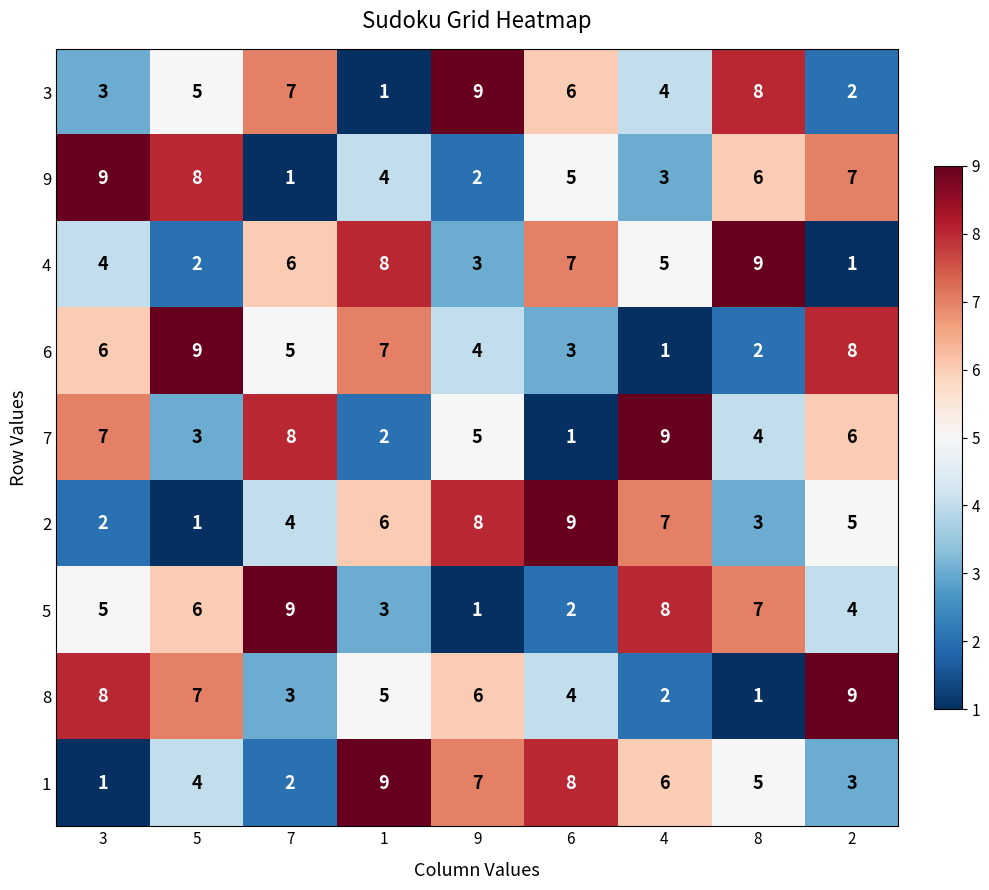

At how many categories does at least one series exceed 1?

9